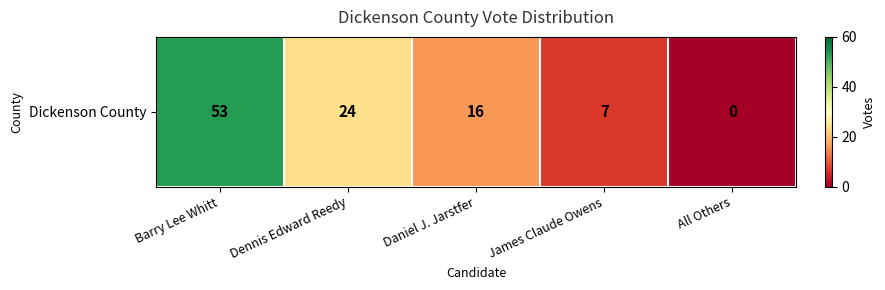

Reading left to right, extract all data points from this chart.

Barry Lee Whitt=53	Dennis Edward Reedy=24	Daniel J. Jarstfer=16	James Claude Owens=7	All Others=0